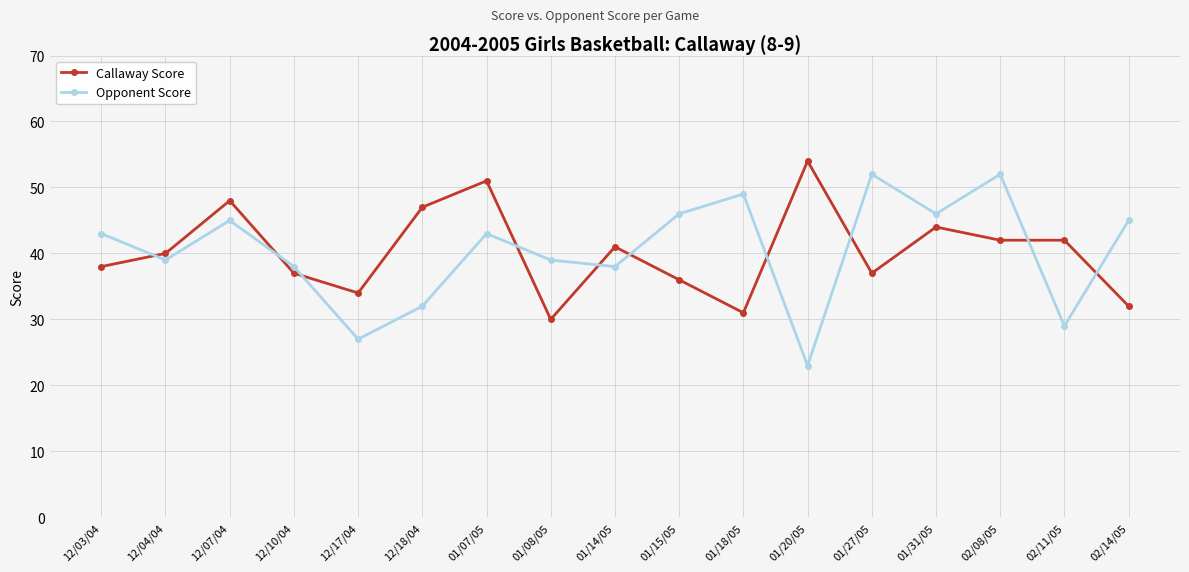

Does the chart have visible grid lines?

Yes